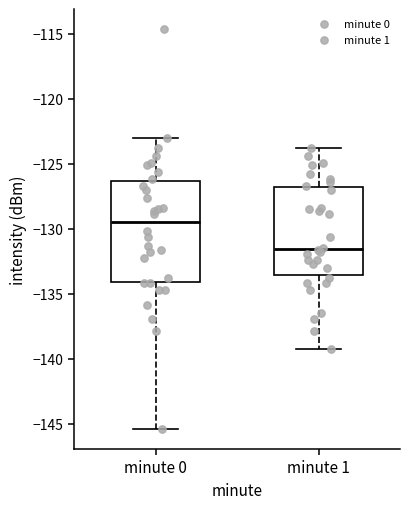

Which box has the highest median line?

minute 0